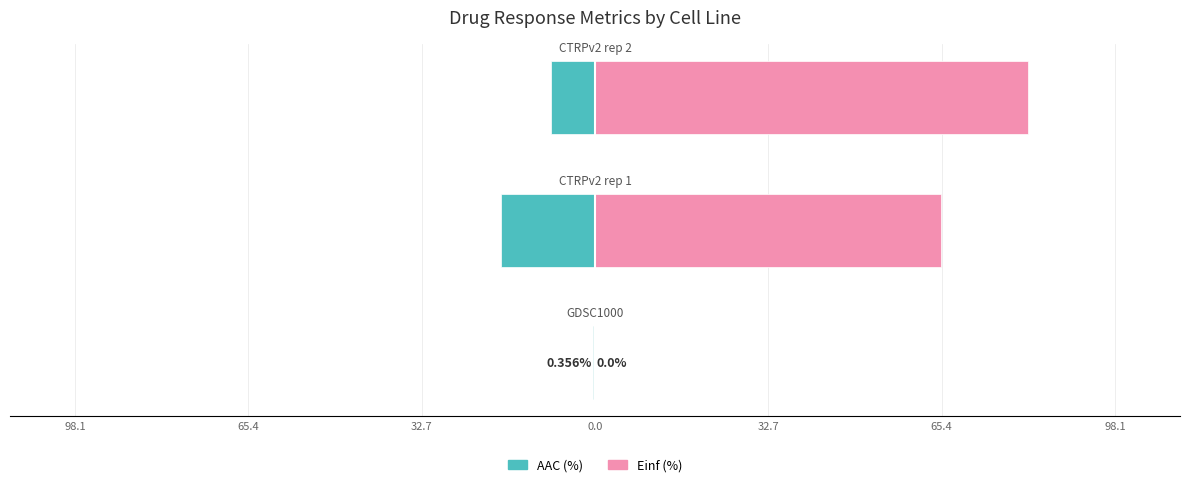

How many values in the AAC (%) series are below -8?

2